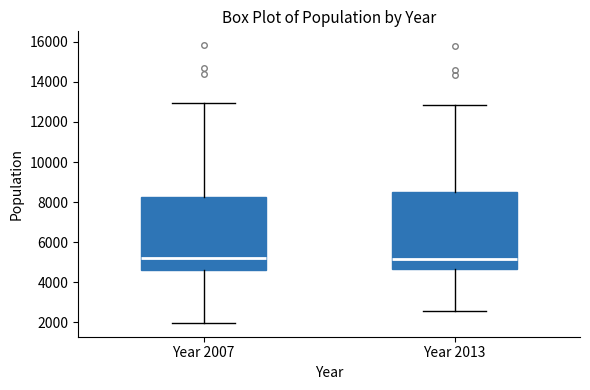

Reading left to right, read every box against the y-axis: the position of its median line, the range the box covers, and the ends of its whiskers. The values are not printed on the chart, so give them approximately, as read against the axis.

Year 2007: median 5200, box 4600 to 8200, whiskers 2000 to 13000
Year 2013: median 5200, box 4600 to 8600, whiskers 2600 to 12800